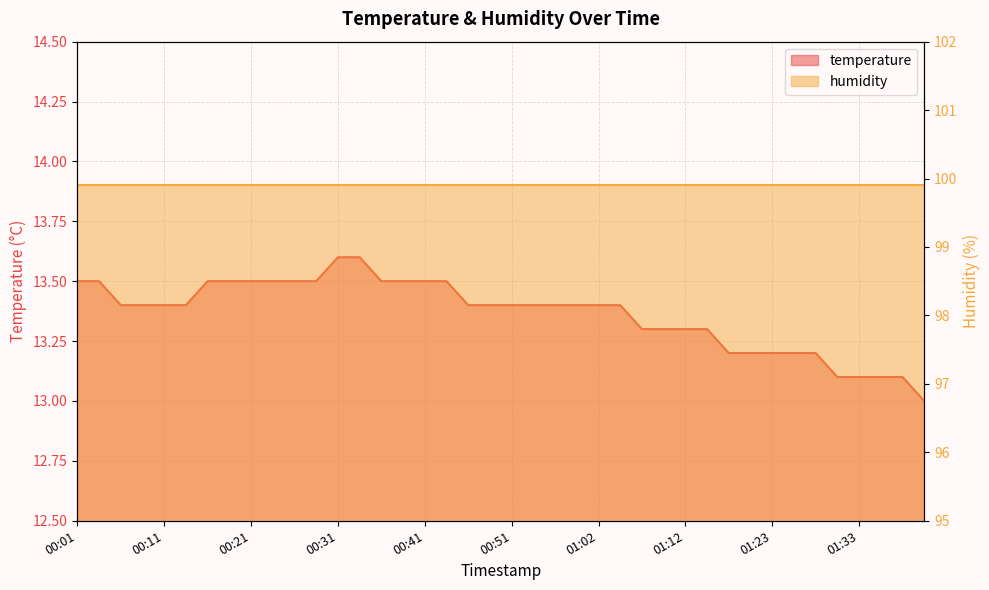

What is the minimum value shown in the chart?

13.0